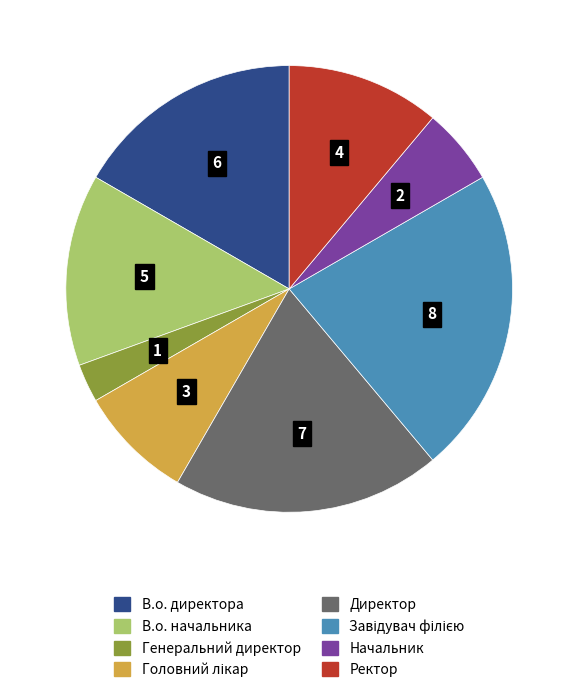

Is Генеральний директор the majority of the pie?

No